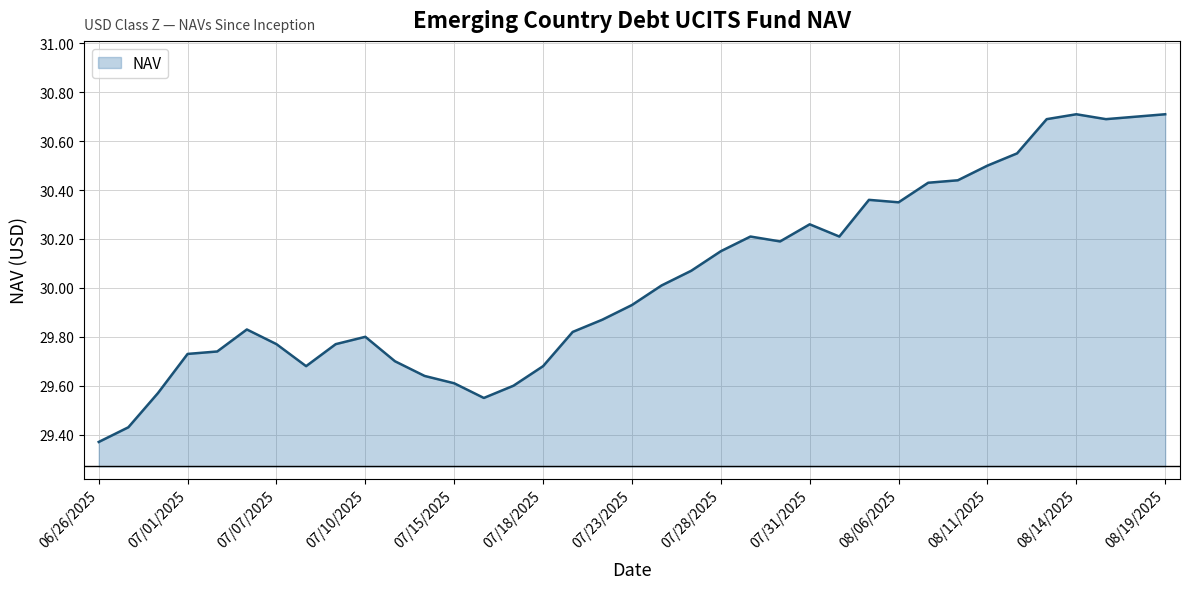

What is the difference between the maximum and minimum values?

1.3